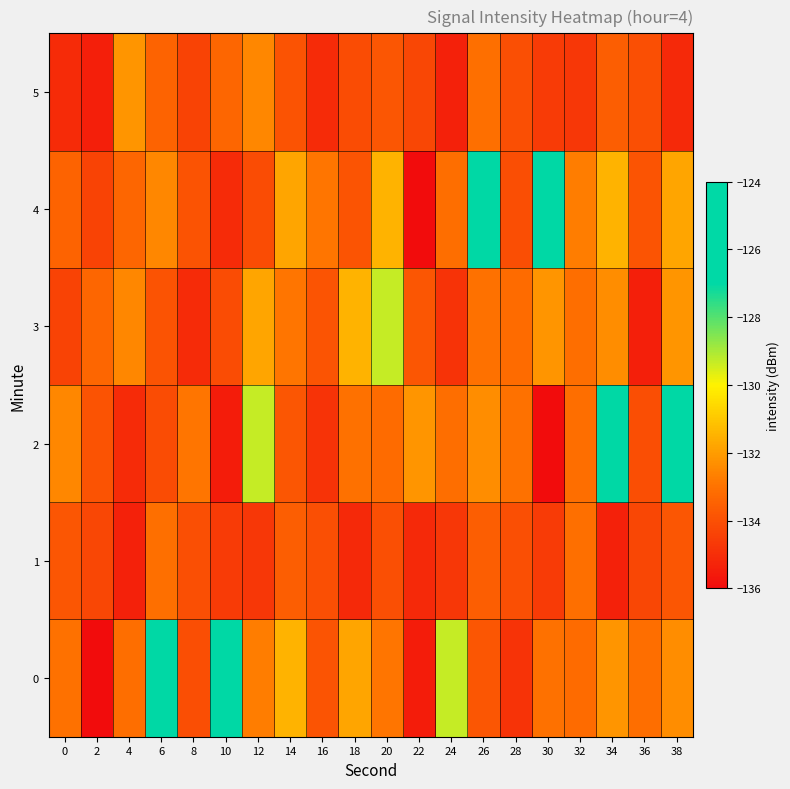

At 38, list the series in order from smallest to largest.

5, 1, 0, 3, 4, 2